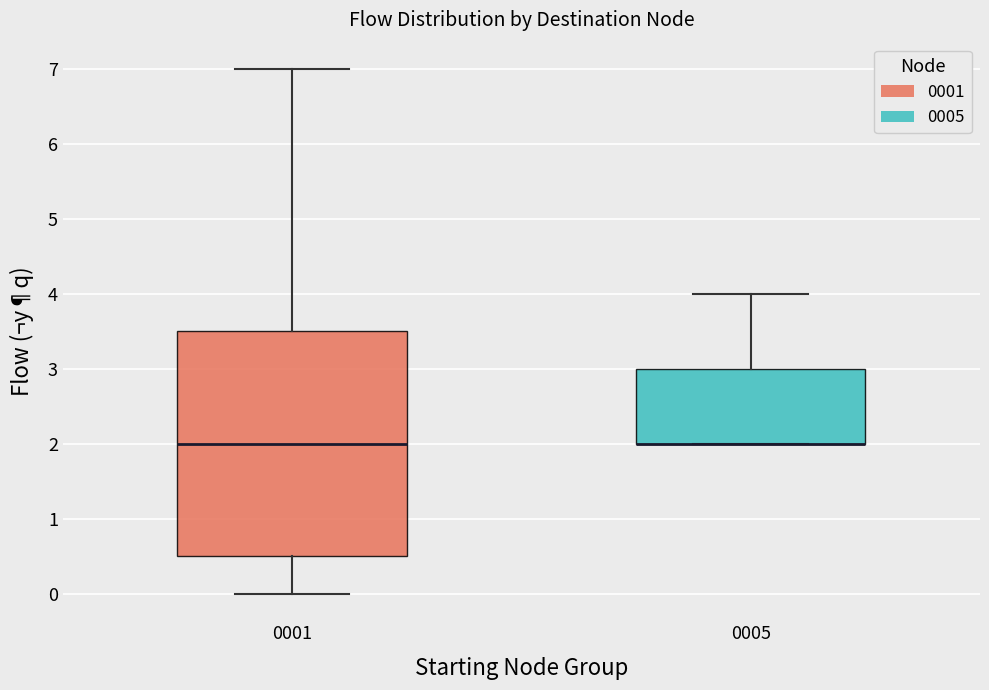

Reading left to right, read every box against the y-axis: the position of its median line, the range the box covers, and the ends of its whiskers. The values are not printed on the chart, so give them approximately, as read against the axis.

0001: median 2.0, box 0.5 to 3.5, whiskers 0.0 to 7.0
0005: median 2.0 (drawn on the box's lower edge), box 2.0 to 3.0, whiskers 2.0 to 4.0